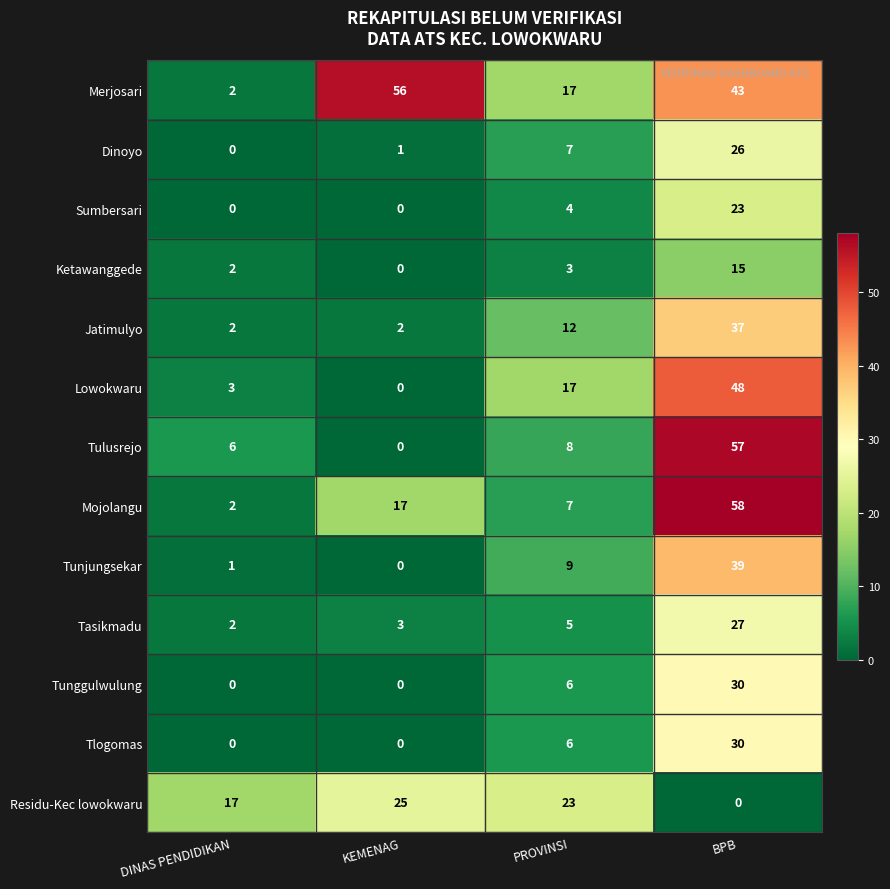

What value does the Lowokwaru series have at DINAS PENDIDIKAN?

3